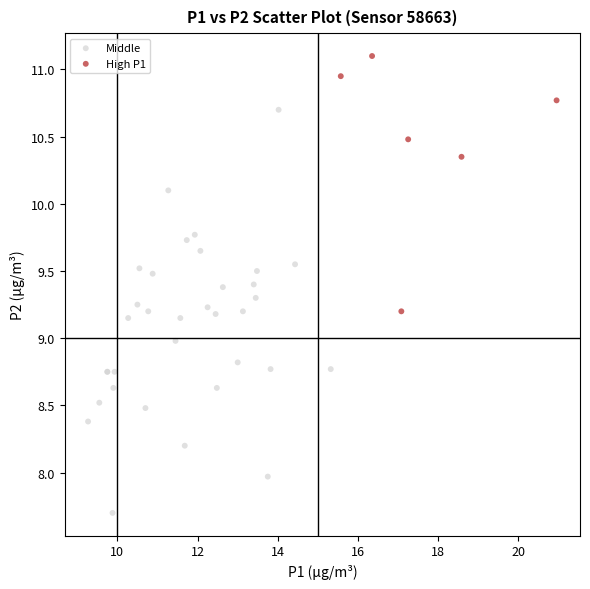

Which series has the largest Y range (max minus min)?

Middle